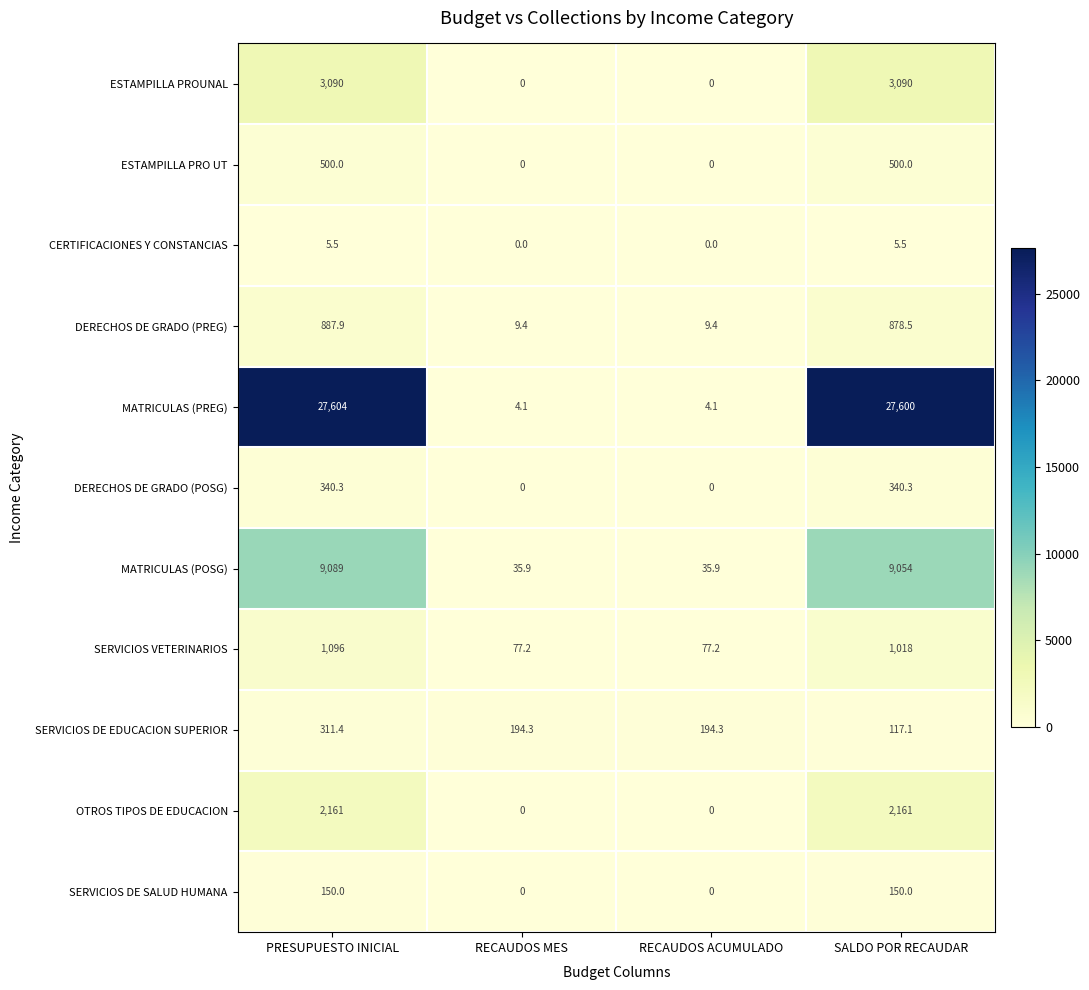

What is the approximate value of SERVICIOS VETERINARIOS at SALDO POR RECAUDAR?

1018.0